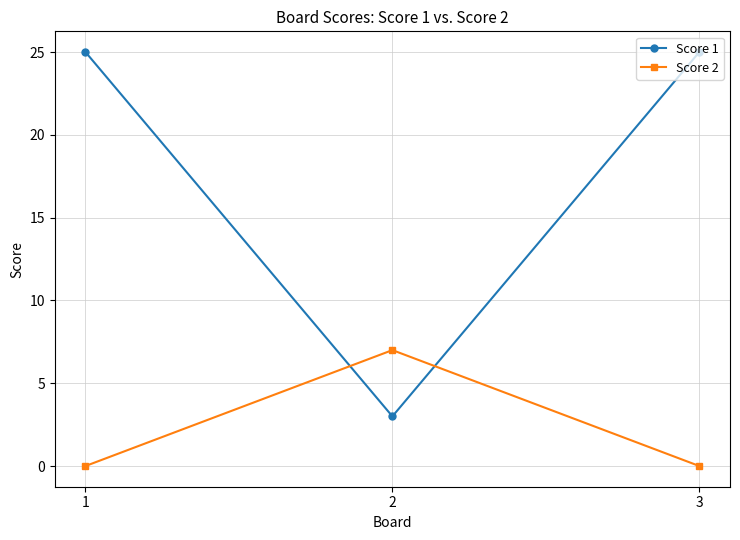

What is the value of the Score 1 point at the 1st from the left?

25